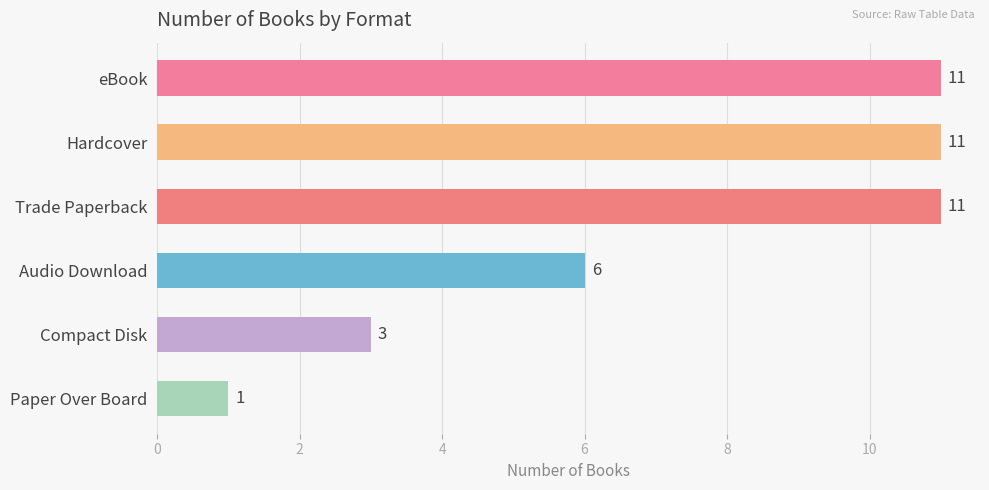

Reading bottom to top, transcribe all the data shown in this chart.

Paper Over Board=1	Compact Disk=3	Audio Download=6	Trade Paperback=11	Hardcover=11	eBook=11